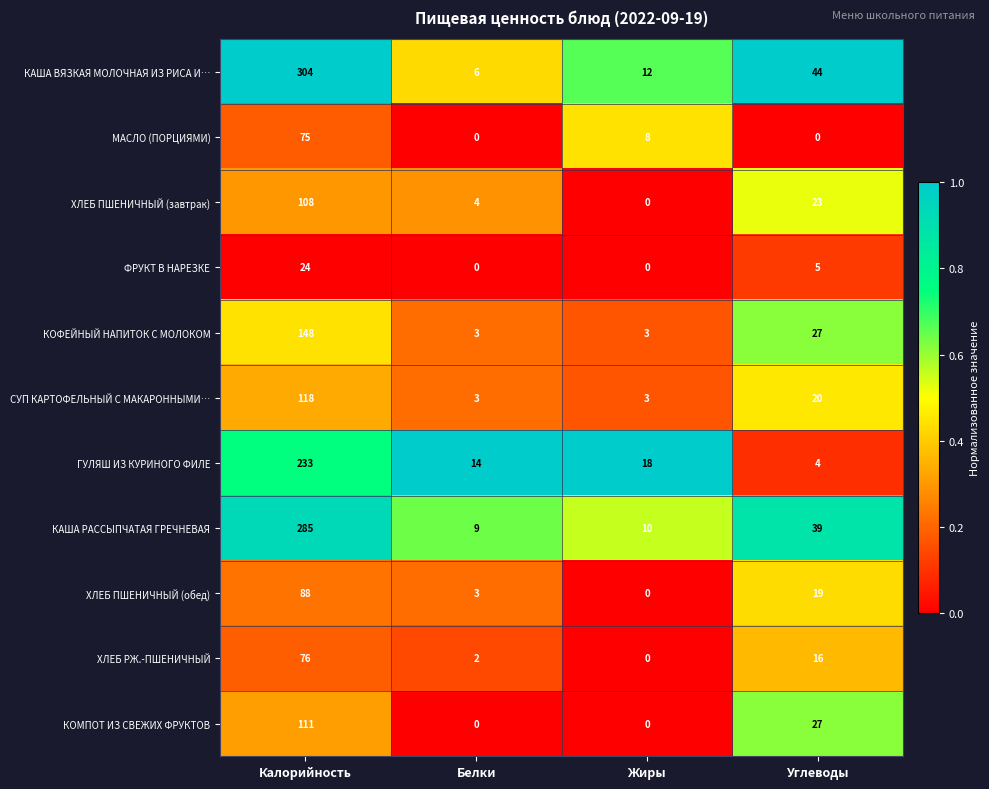

How many categories are shown in the chart?

4